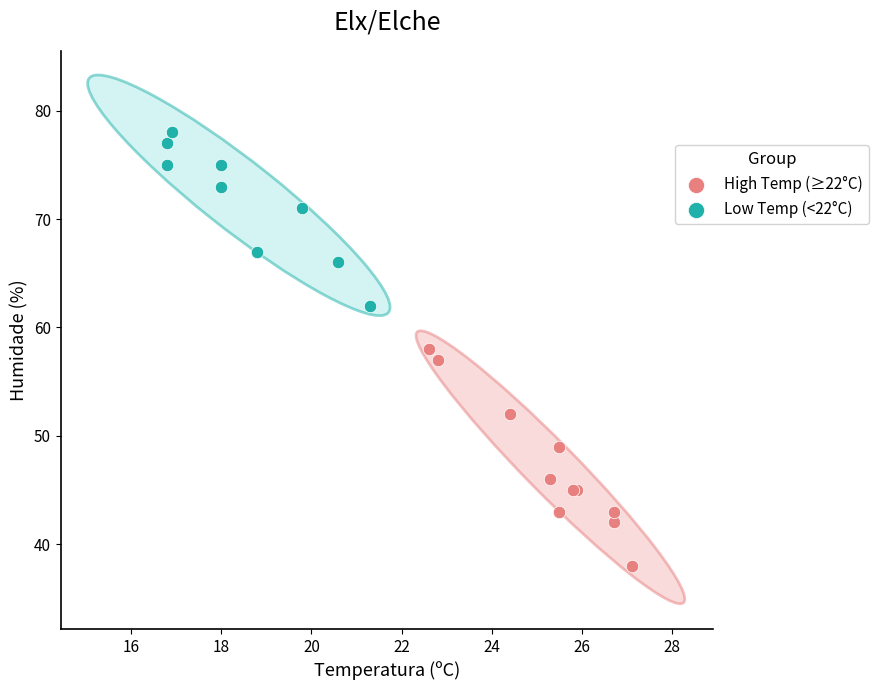

Which series reaches the minimum Y coordinate?

High Temp (≥22°C)